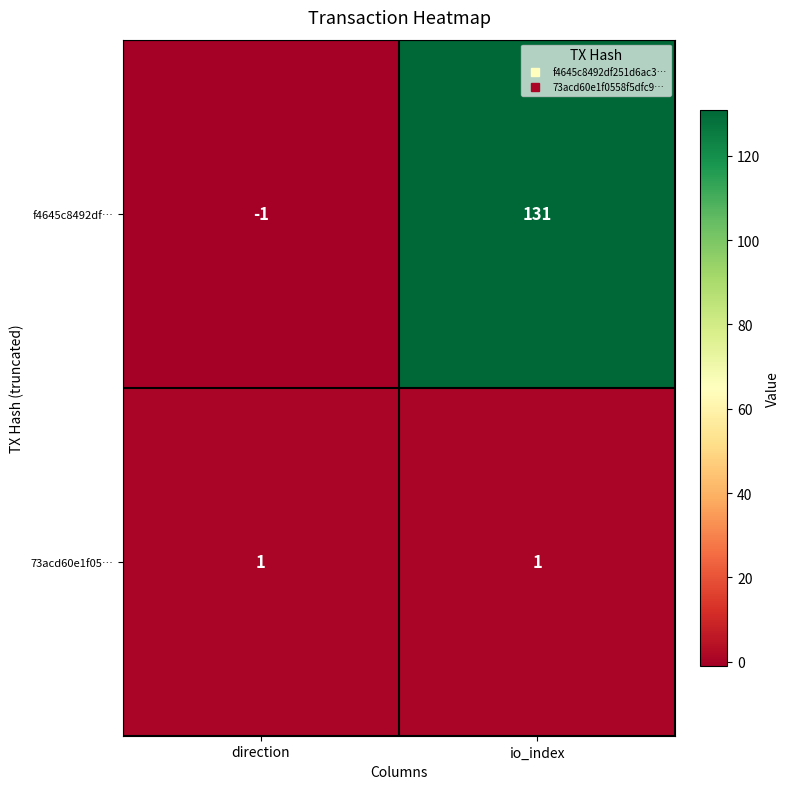

What is the average value of the f4645c8492df… series?

65